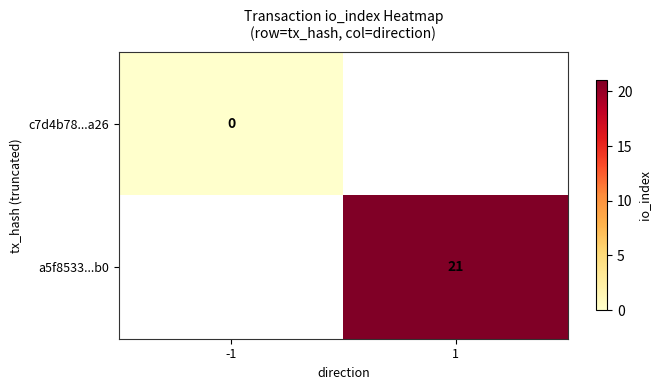

The value of a5f8533...b0 at 1 is 21. True or false?

True